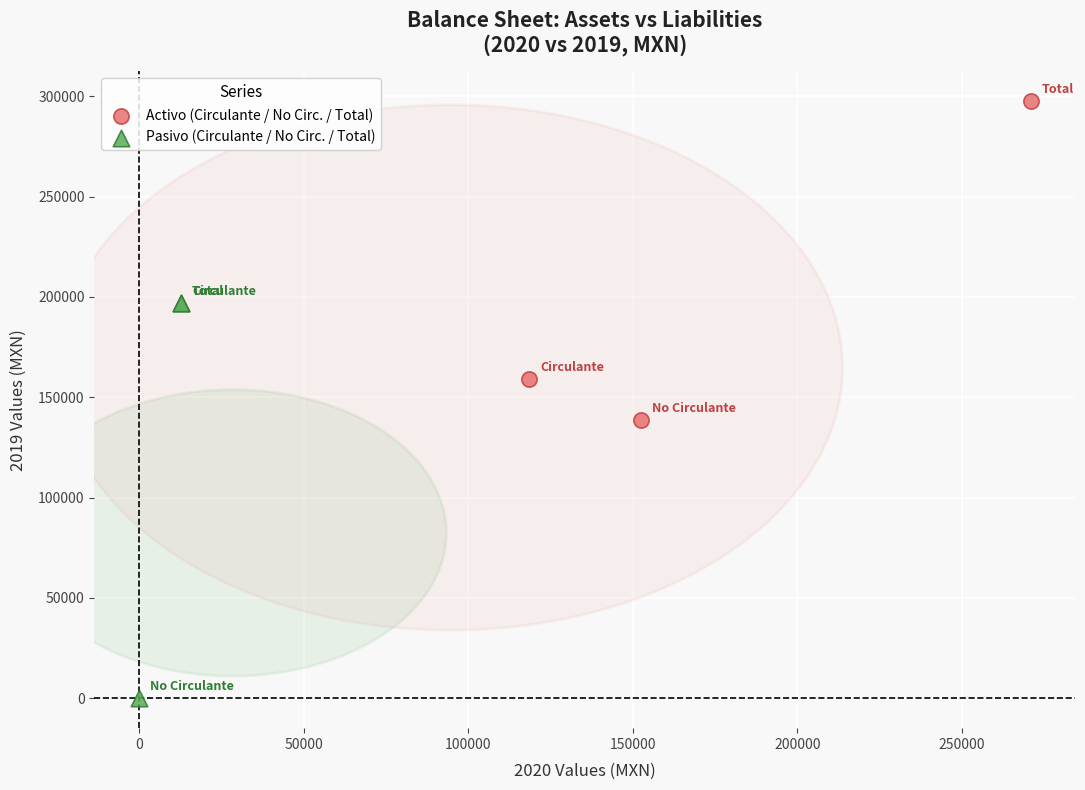

Which series reaches the maximum Y coordinate?

Activo (Circulante / No Circ. / Total)